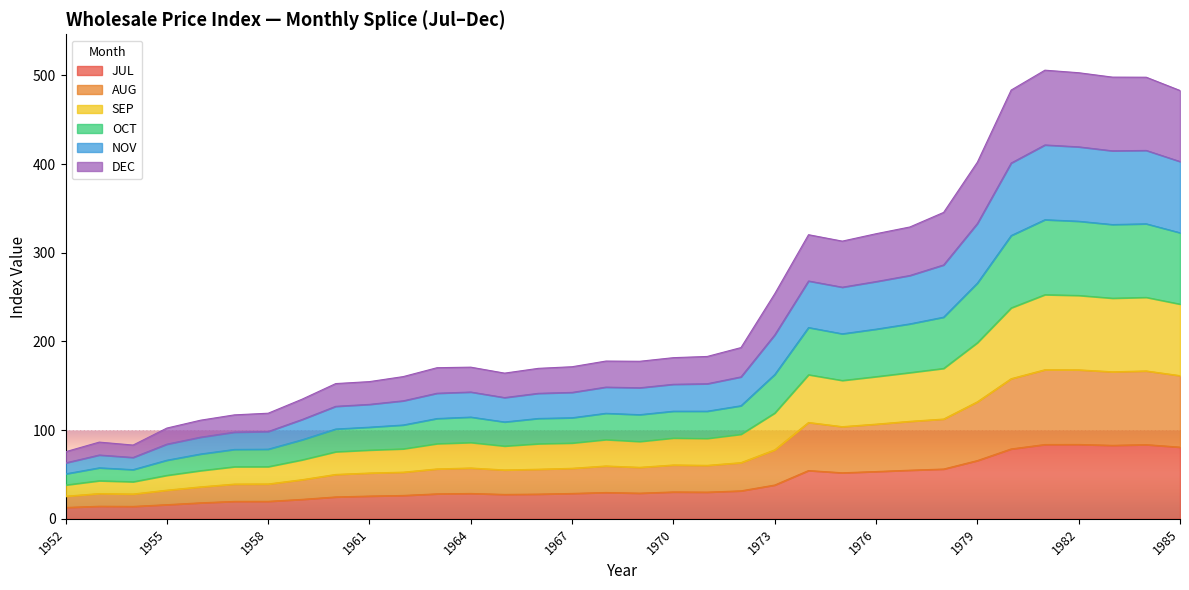

Rank the series by their average value, from highest to lowest.

OCT, SEP, NOV, AUG, DEC, JUL